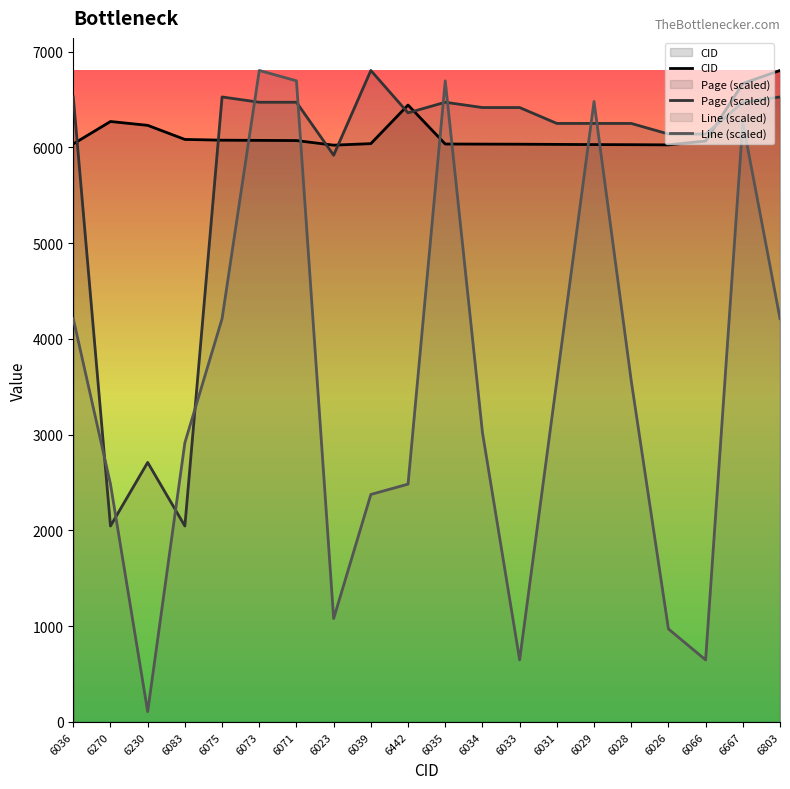

How many intersections are there between Line (scaled) and CID?

6